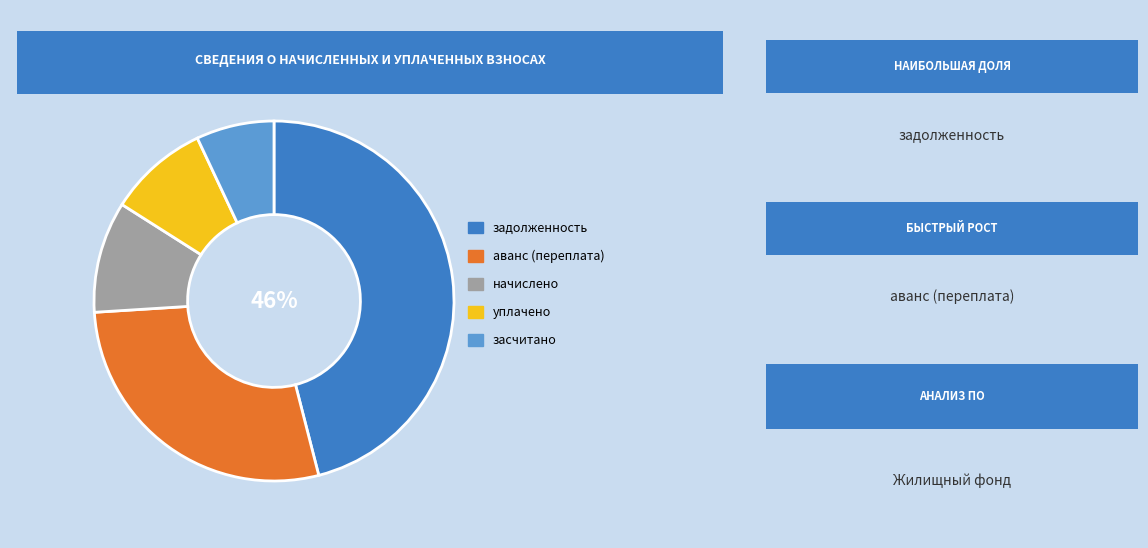

How many segments does this pie chart have?

5